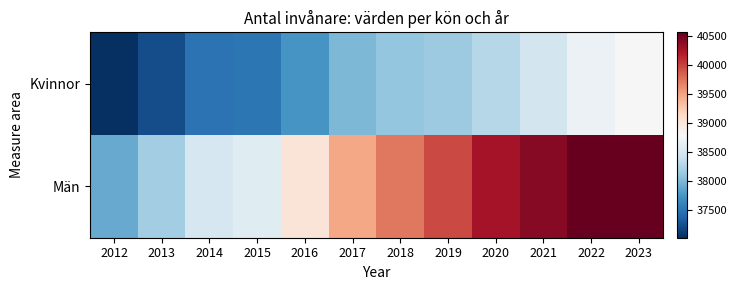

At how many categories does at least one series exceed 38971?

8